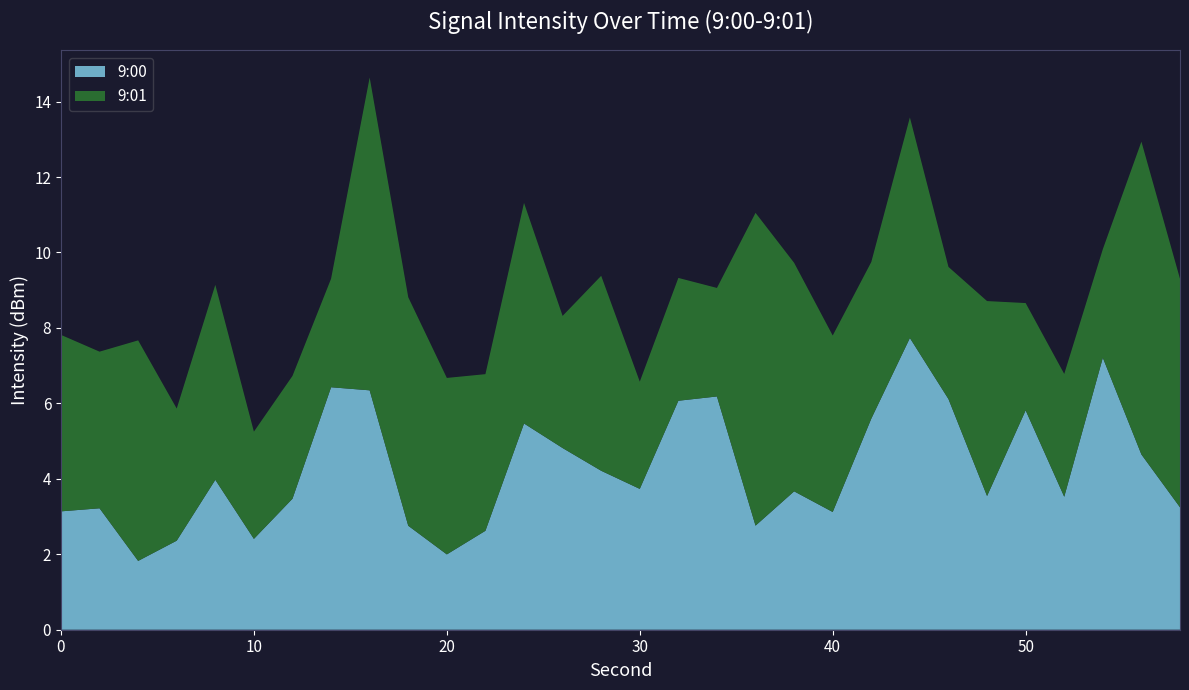

The value of 9:00 at 20 is 2.7. True or false?

False